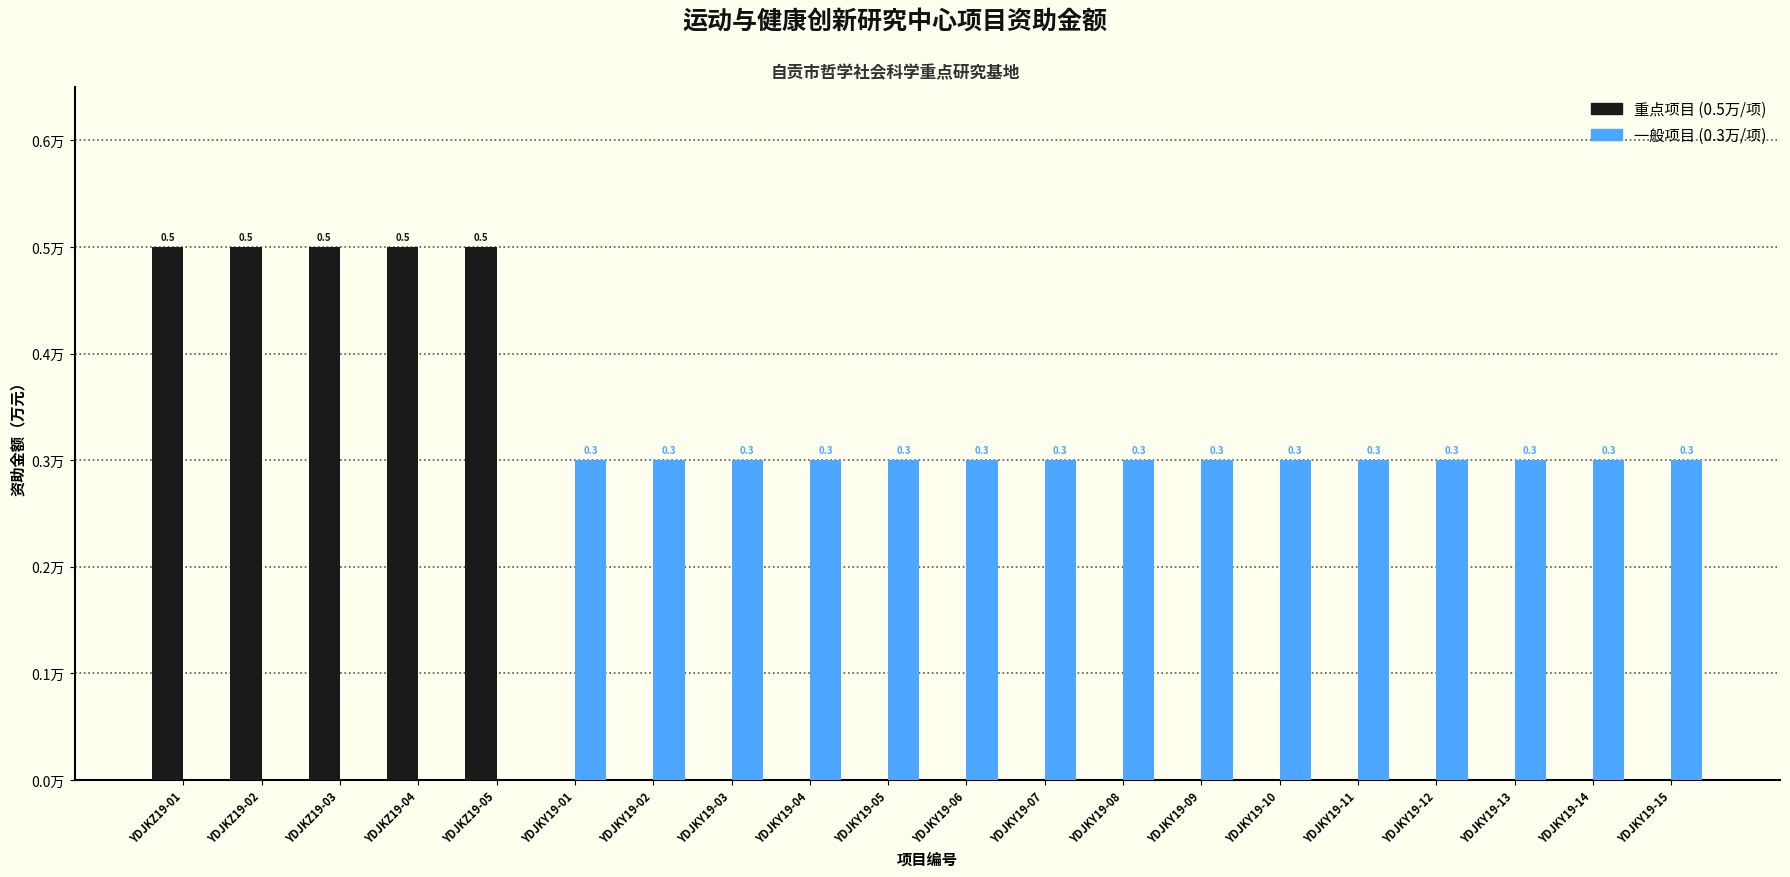

The value of 重点项目 at YDJKY19-03 is 0.2. True or false?

False